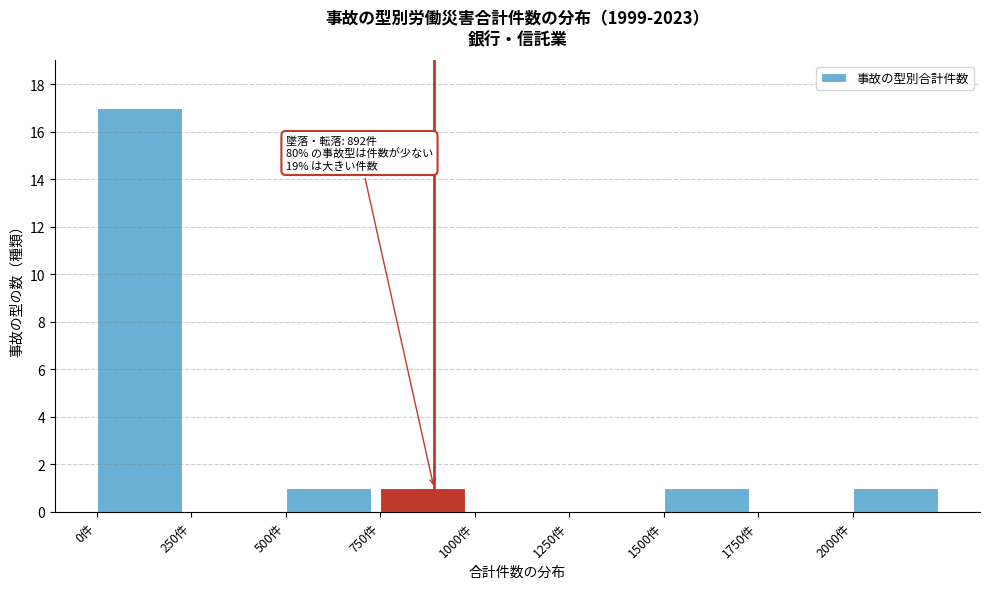

Which range on the x-axis has the tallest bar?

0 to 250